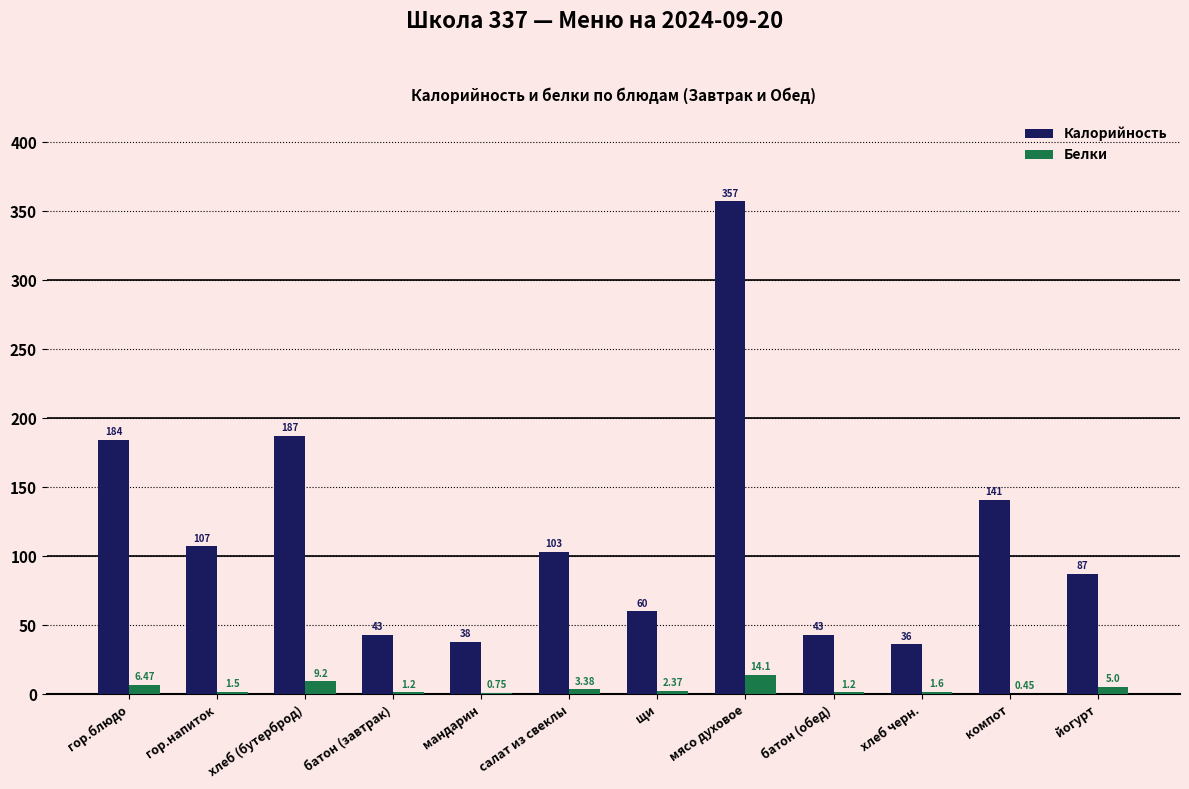

What is the sum of all Белки values?

47.2